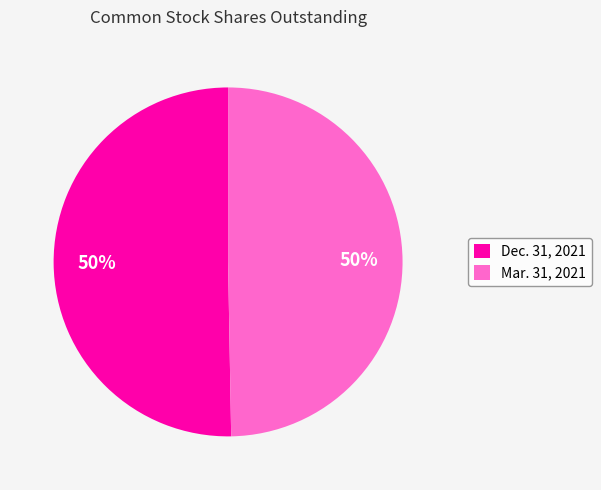

Approximately how many times larger is the value at Mar. 31, 2021 compared to Dec. 31, 2021?

1.0